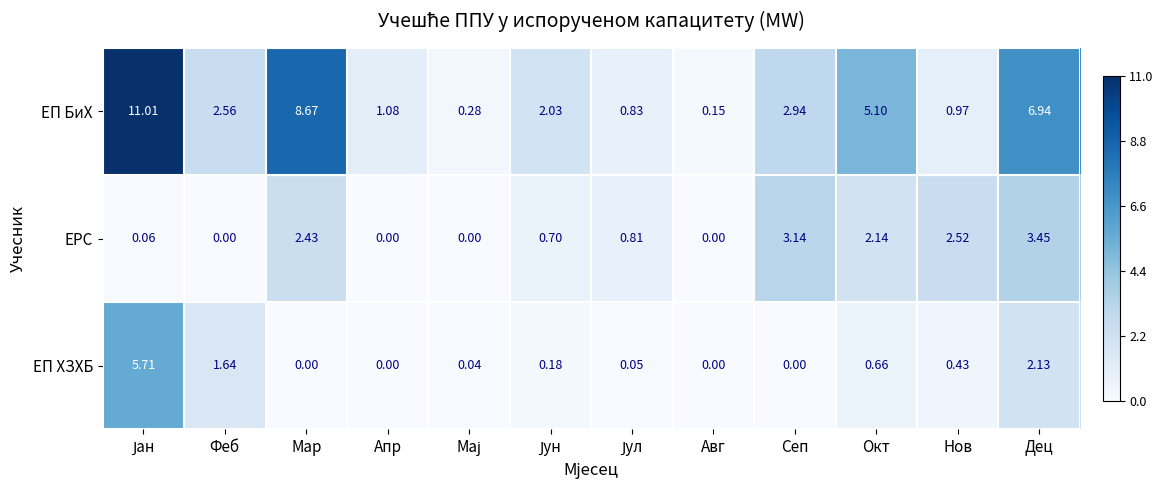

Rank the series by their maximum value, from lowest to highest.

ЕРС, ЕП ХЗХБ, ЕП БиХ